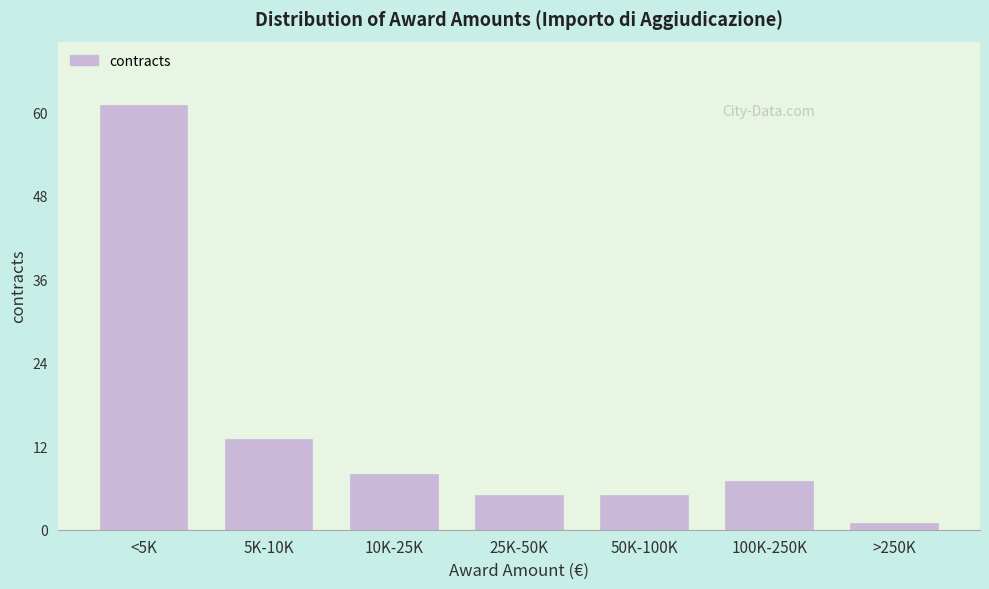

Reading left to right, transcribe all the data shown in this chart.

<5K=61	5K-10K=13	10K-25K=8	25K-50K=5	50K-100K=5	100K-250K=7	>250K=1